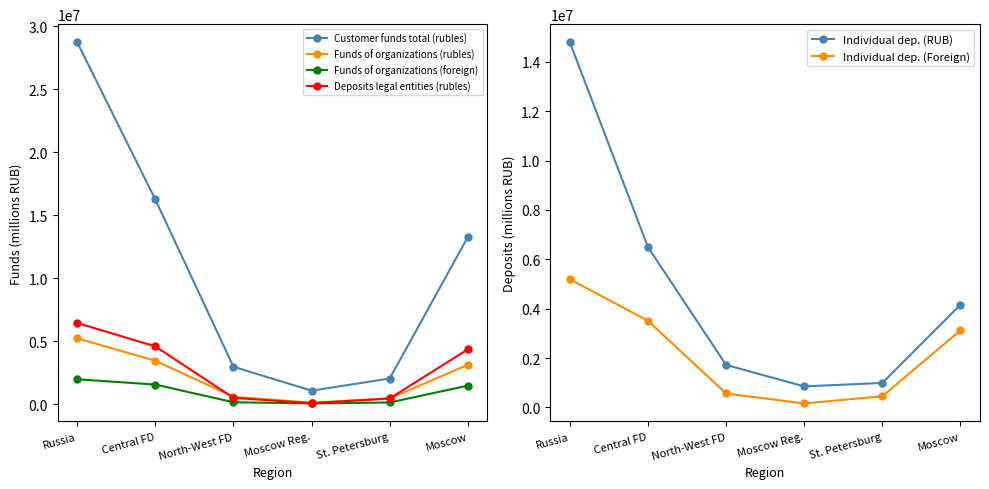

What is the minimum value for Individual dep. (Foreign)?

163304